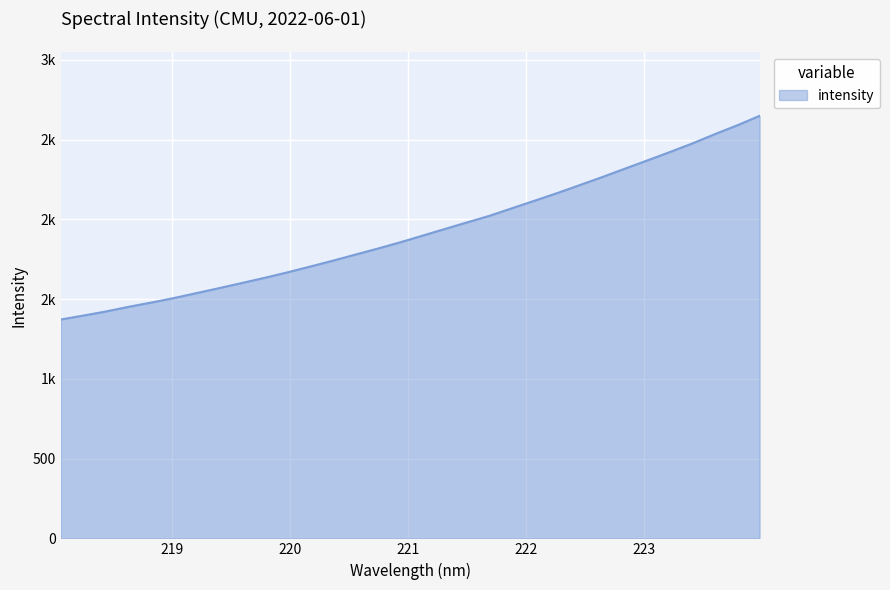

What is the label of the 19th point from the right?

220.5444